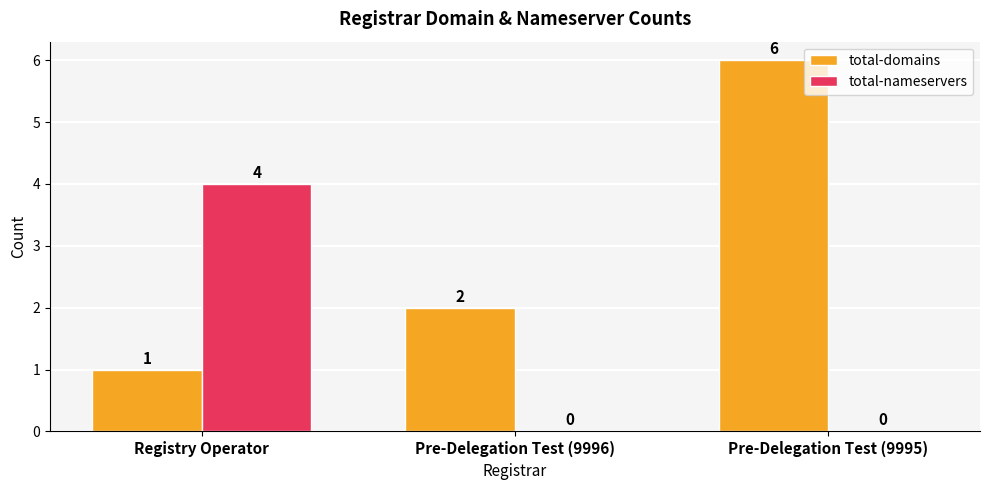

At which category is the sum across all series the highest?

Pre-Delegation Test (9995)